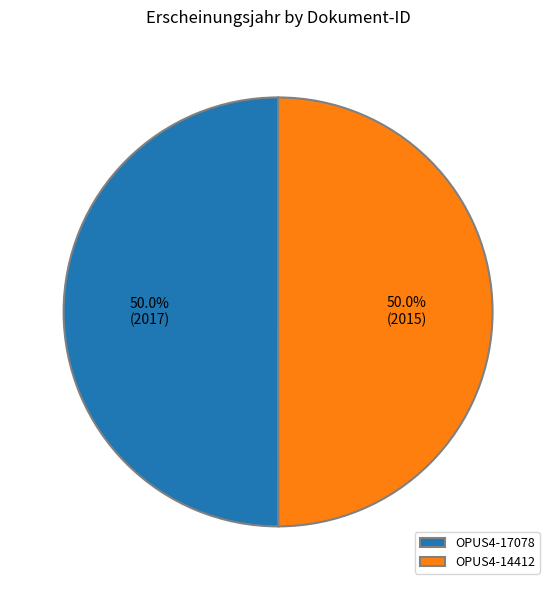

True or false: OPUS4-17078 accounts for 43% of the total.

False